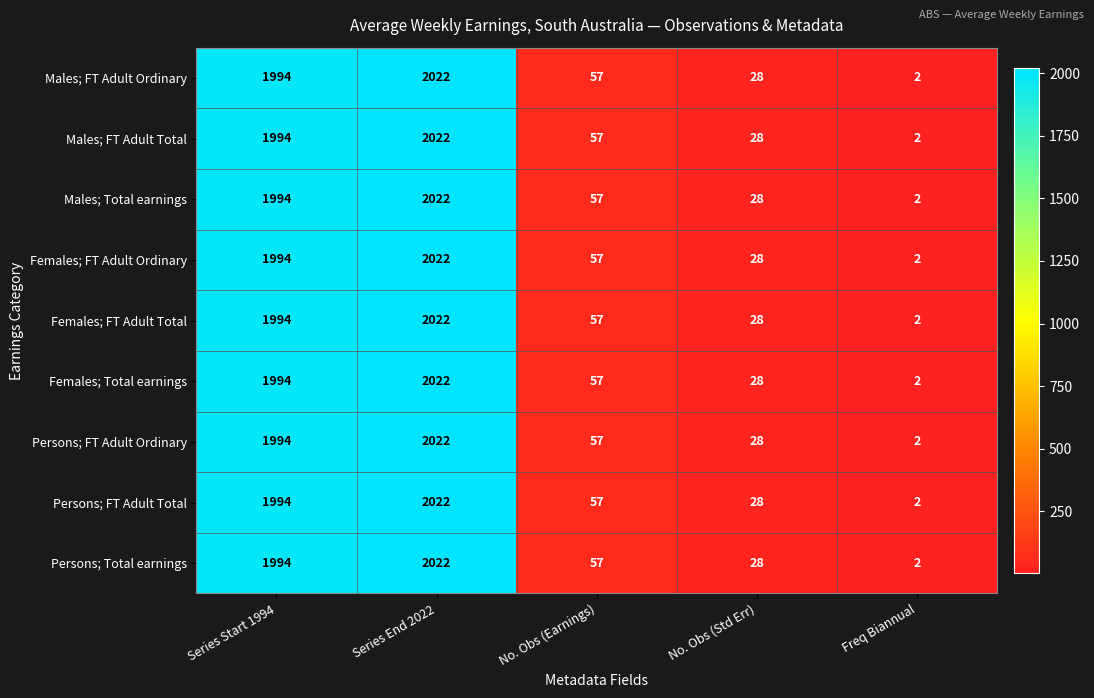

Which category has the highest value across all series?

Series End 2022